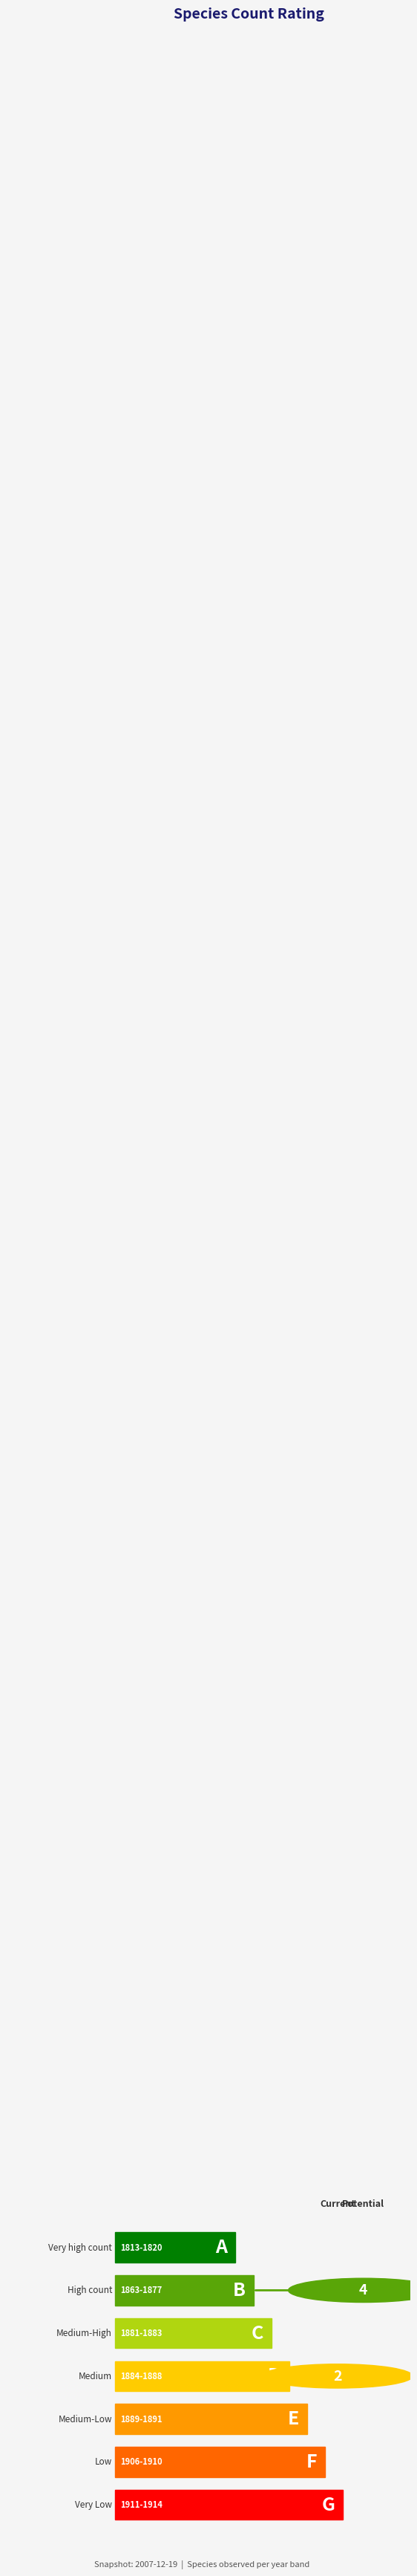

Which label corresponds to the smallest value in the chart?

1813